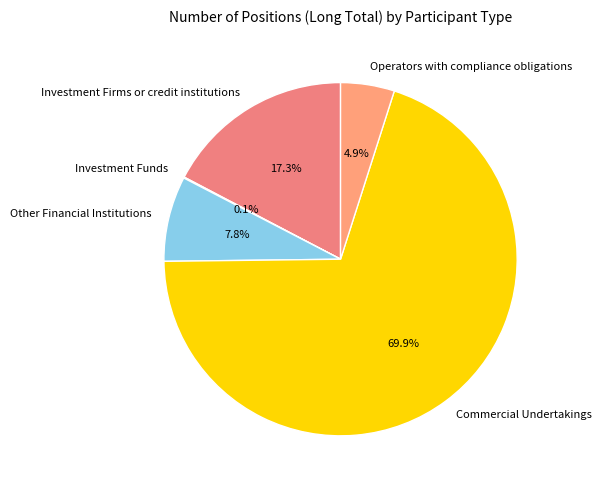

What percentage do Commercial Undertakings and Operators with compliance obligations together represent?

74.8%